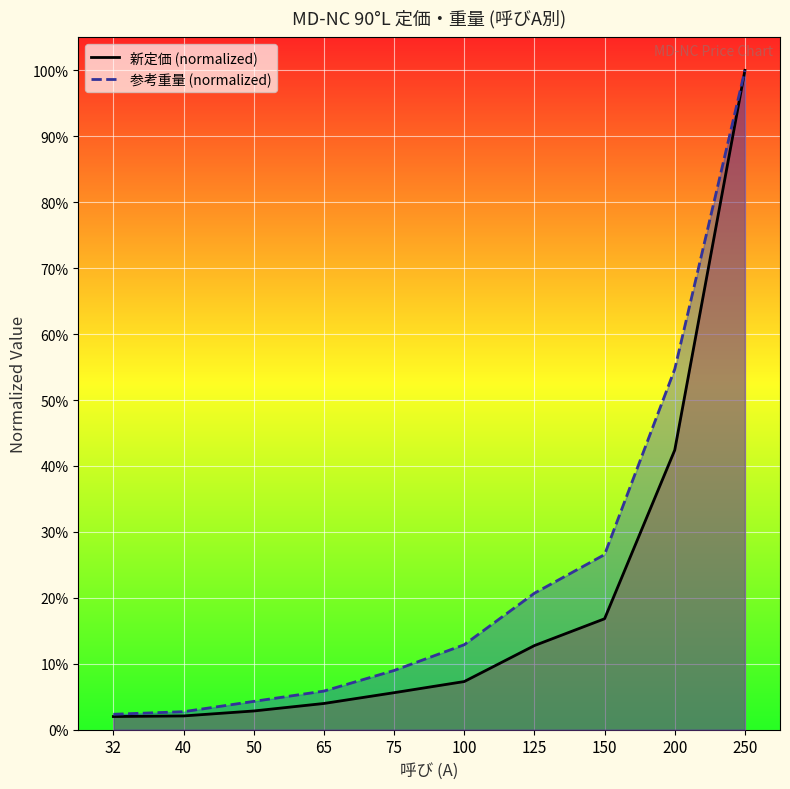

What is the average value of the 参考重量 (normalized) series?

0.2